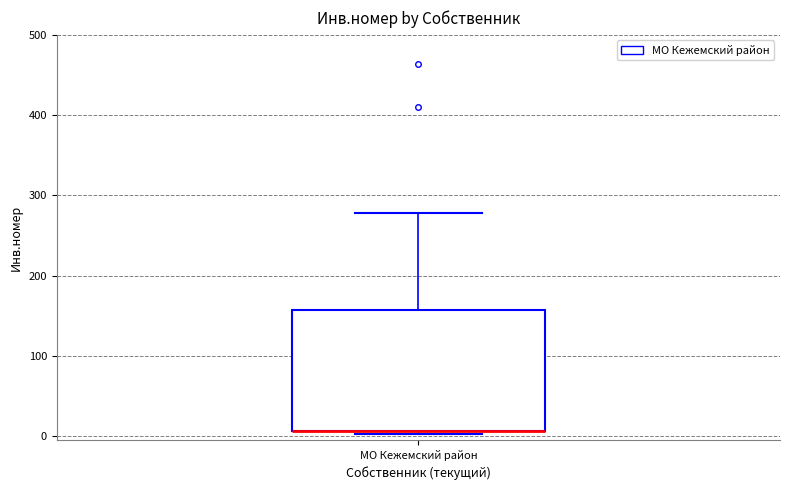

Read this box plot against the y-axis: the position of the median line, the range covered by the box, and the ends of both whiskers. The values are not printed on the chart, so give them approximately, as read against the axis.

median 10 (drawn on the box's lower edge), box 10 to 160, whiskers 0 to 280